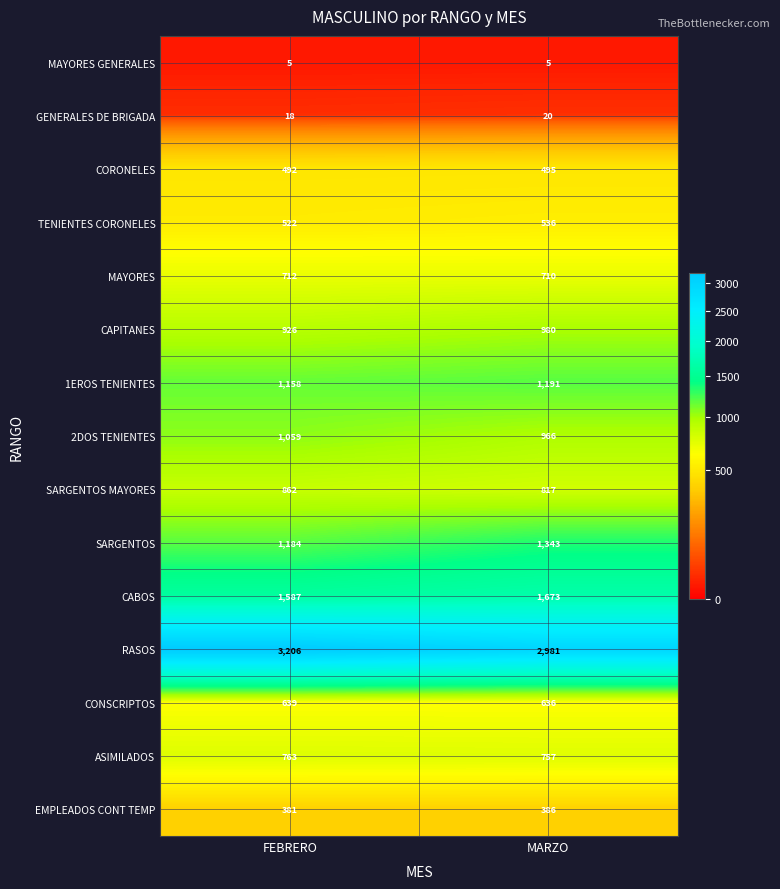

Reading left to right, what are all the values shown in this chart?

MAYORES GENERALES: 5	5
GENERALES DE BRIGADA: 18	20
CORONELES: 492	495
TENIENTES CORONELES: 522	536
MAYORES: 712	710
CAPITANES: 926	980
1EROS TENIENTES: 1158	1191
2DOS TENIENTES: 1059	966
SARGENTOS MAYORES: 862	817
SARGENTOS: 1184	1343
CABOS: 1587	1673
RASOS: 3206	2981
CONSCRIPTOS: 639	636
ASIMILADOS: 763	757
EMPLEADOS CONT TEMP: 381	386